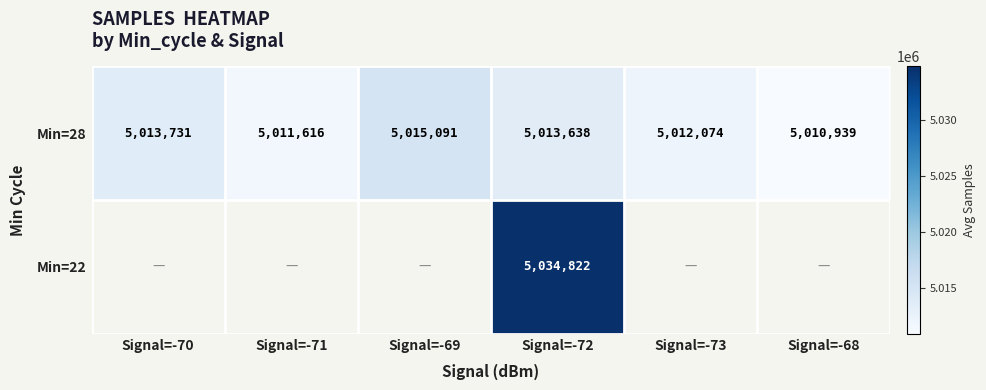

How many values in Min=22 are above zero?

1